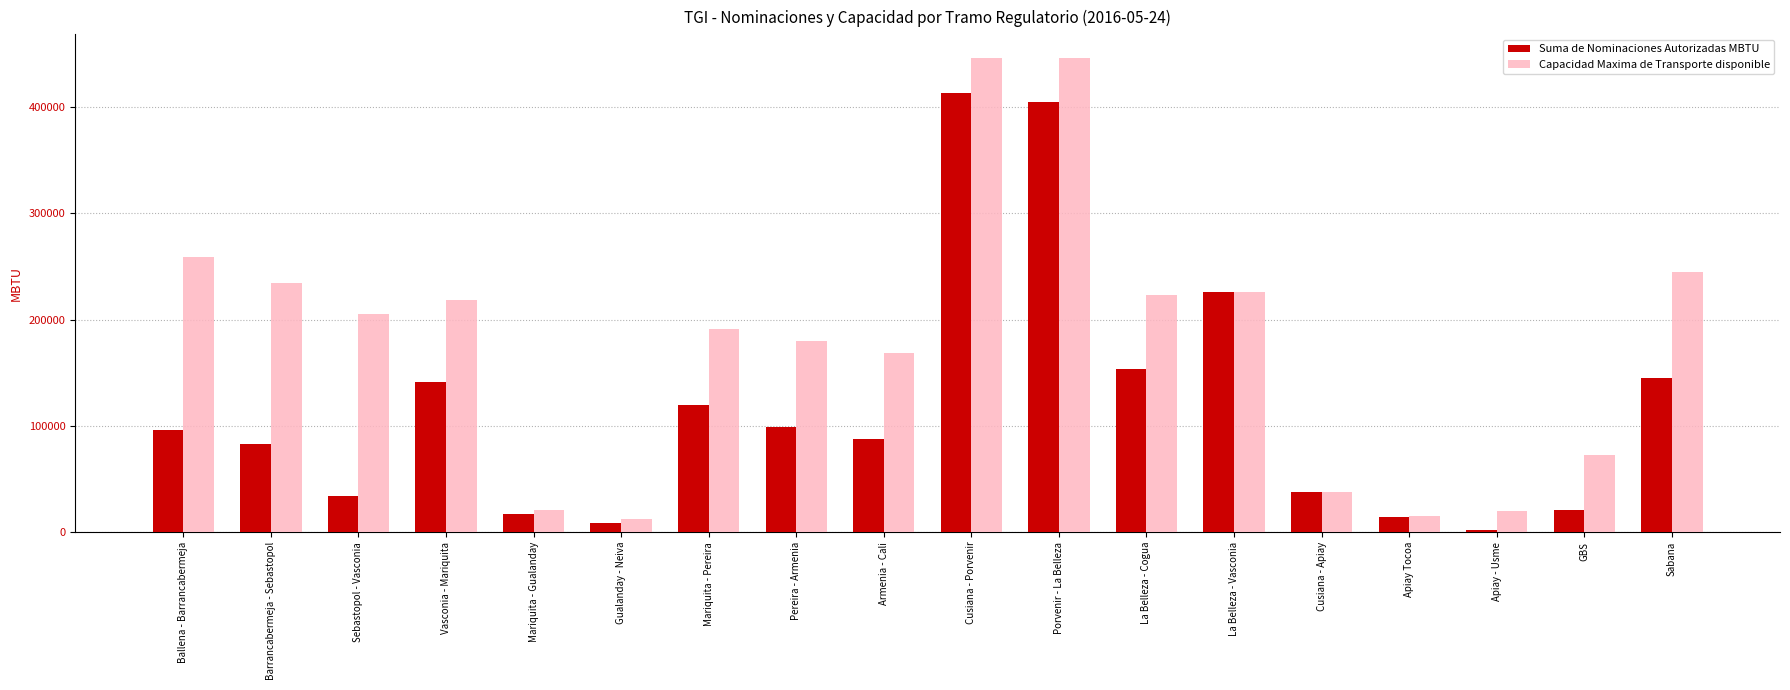

What is the total value across all series at Apiay - Usme?

21476.1